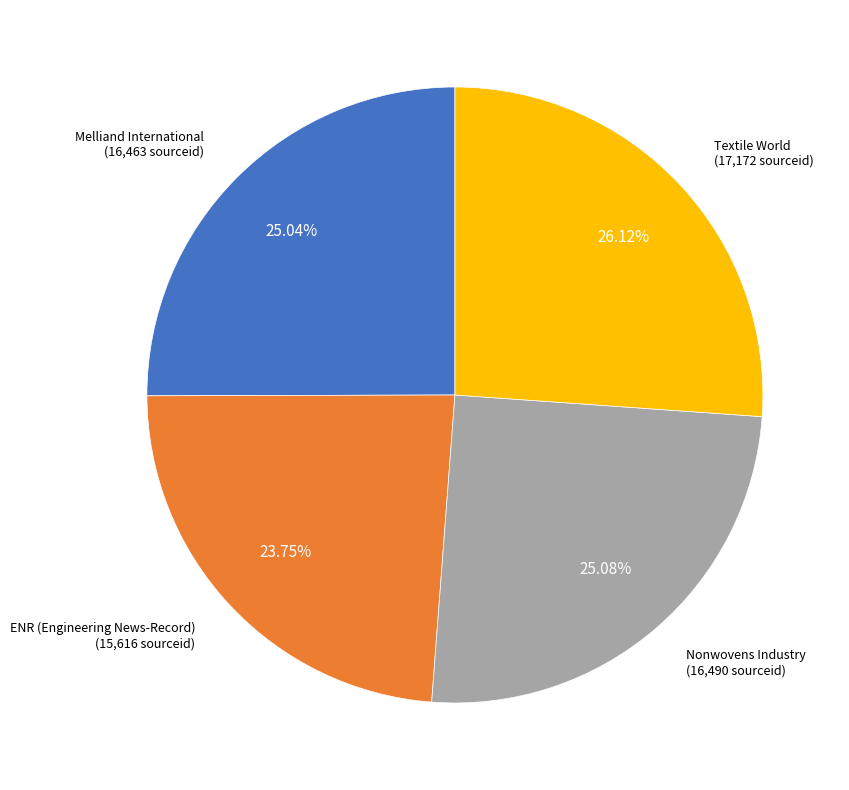

Is Textile World the majority of the pie?

No